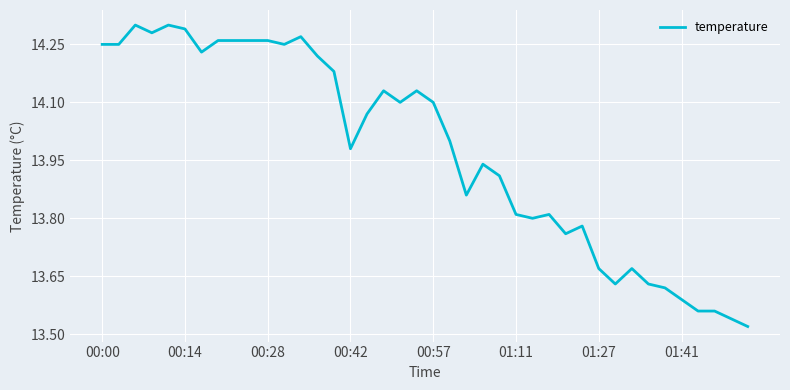

What is the difference between the maximum and minimum values?

0.8